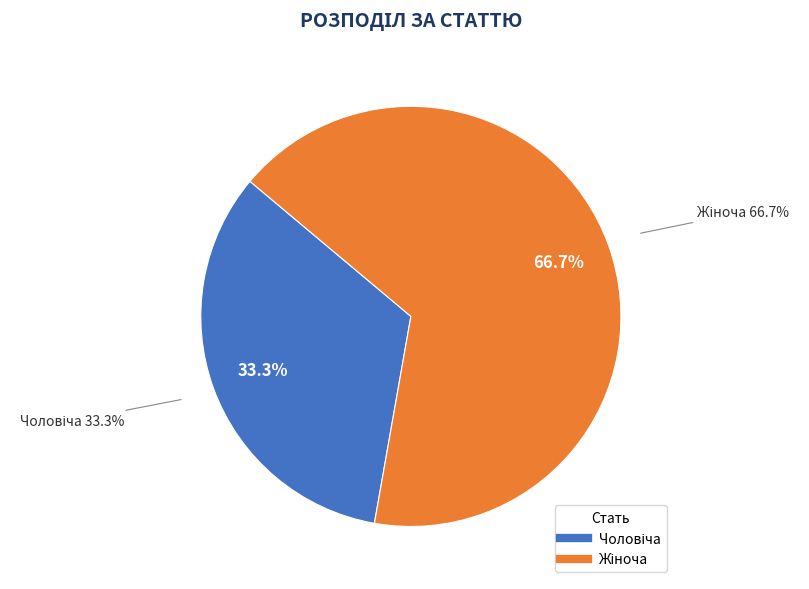

To the nearest percent, what is the difference between the Чоловіча and Жіноча slice percentages?

33%